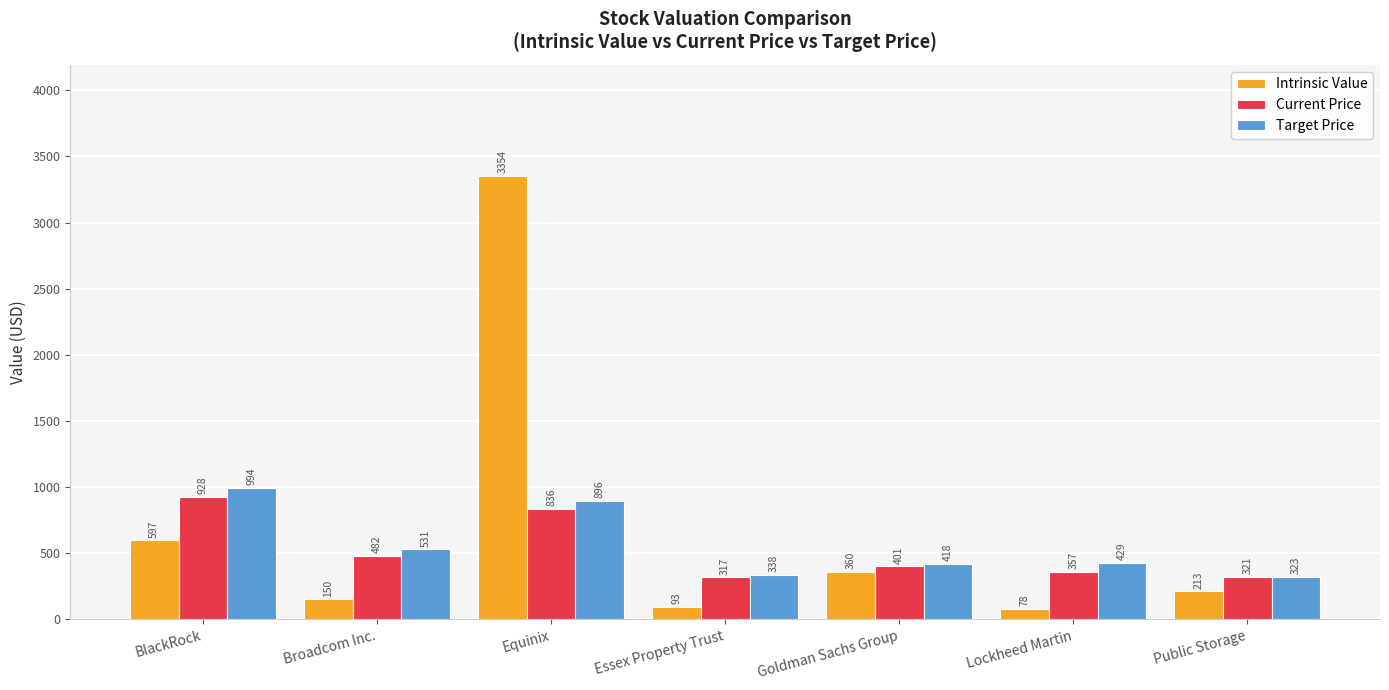

How many distinct data groups are displayed?

3